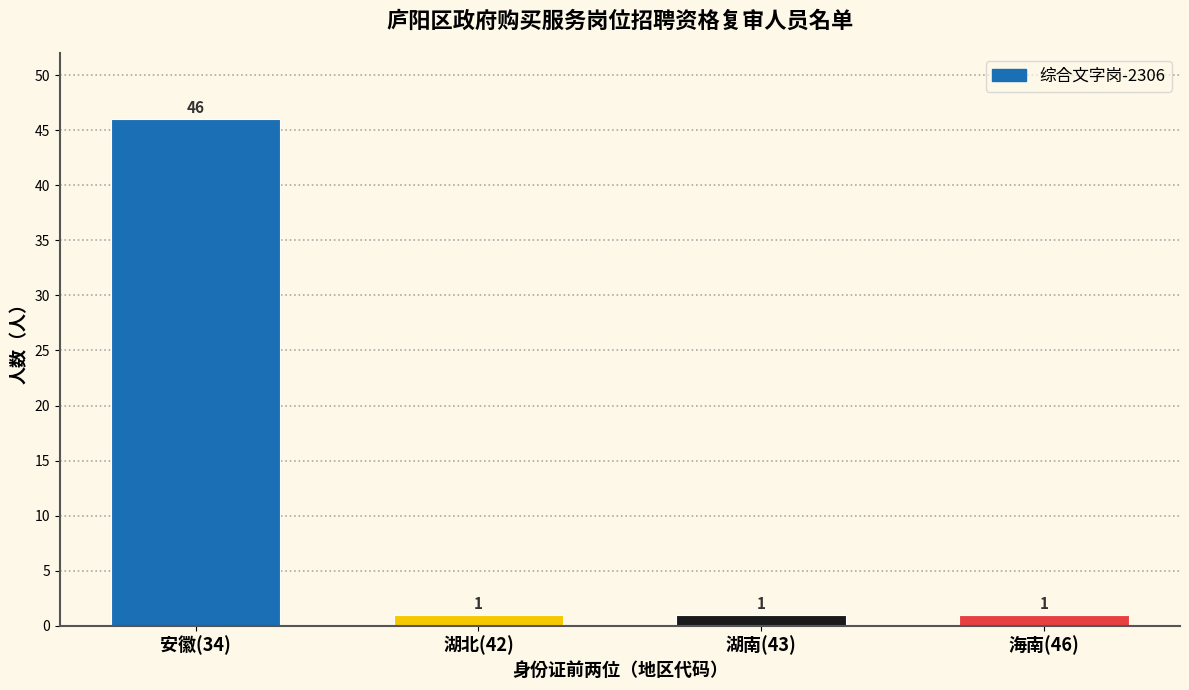

Reading left to right, transcribe all the data shown in this chart.

安徽(34)=46	湖北(42)=1	湖南(43)=1	海南(46)=1